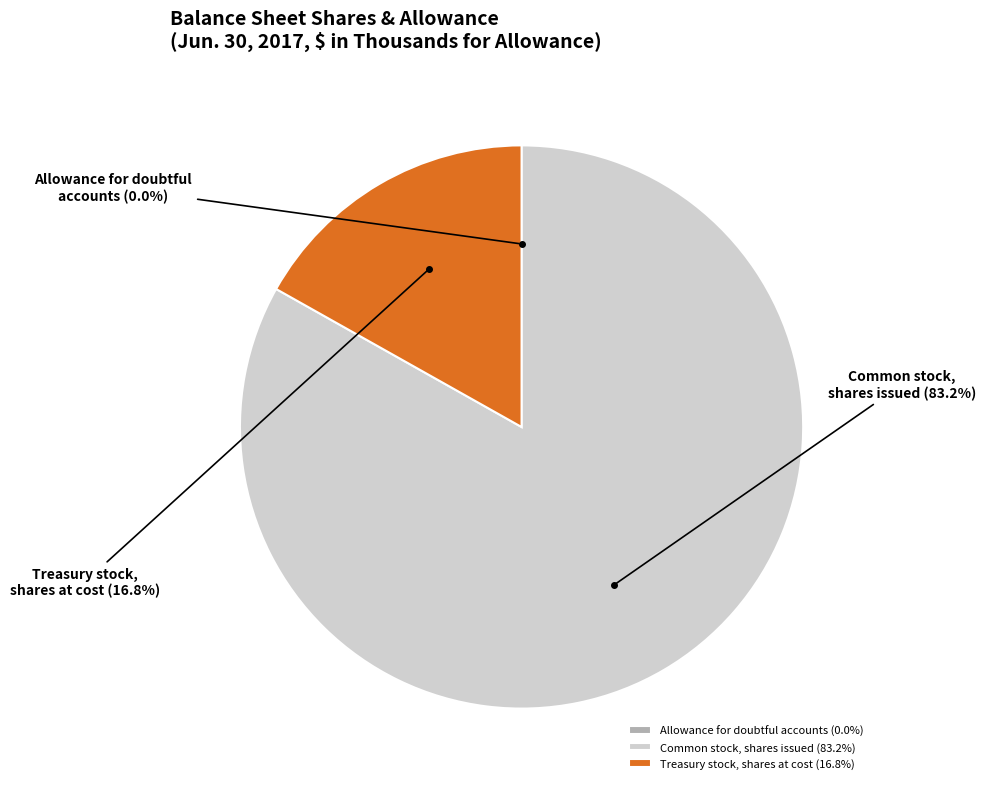

Which has a higher value, Treasury stock, shares at cost or Common stock, shares issued?

Common stock, shares issued